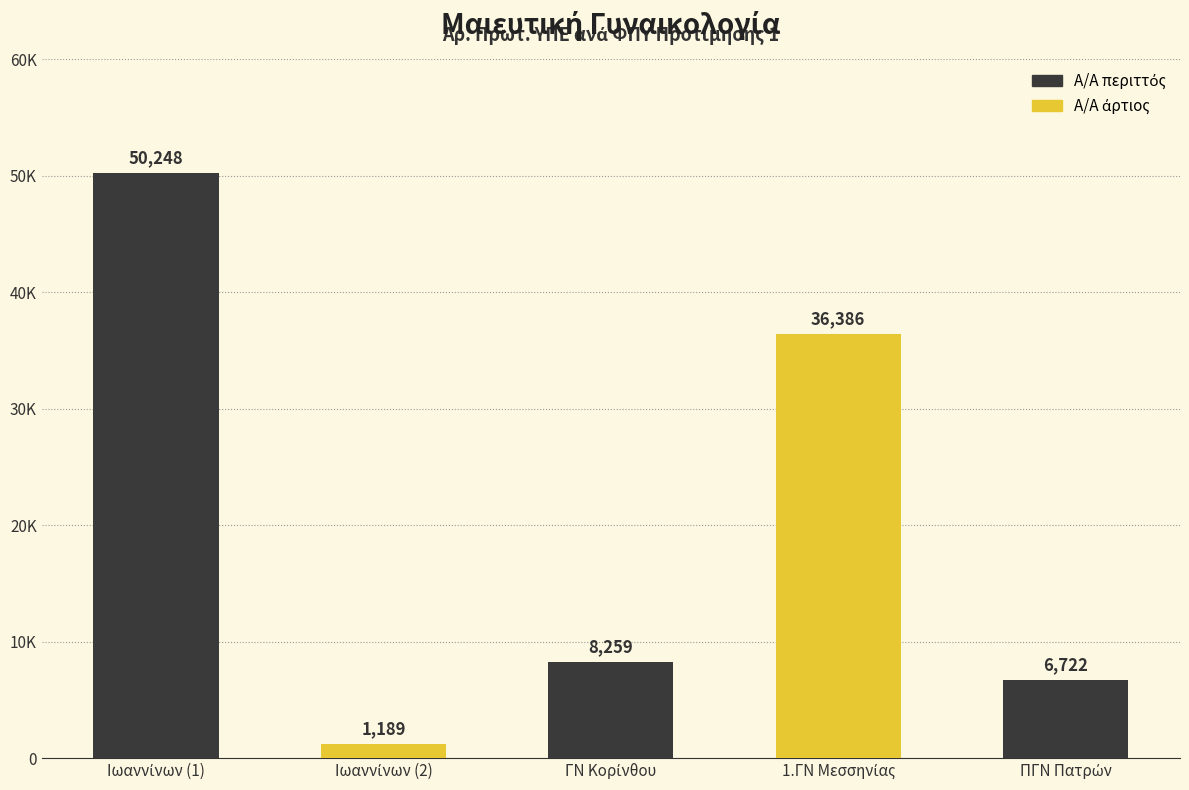

What is the average value?

20561